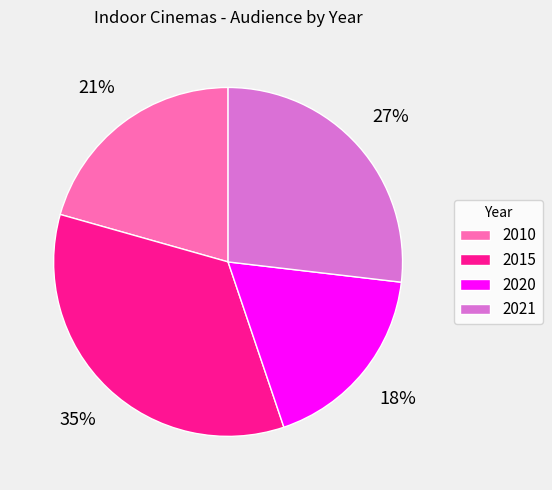

To the nearest percent, what percentage of the pie is 2010?

21%